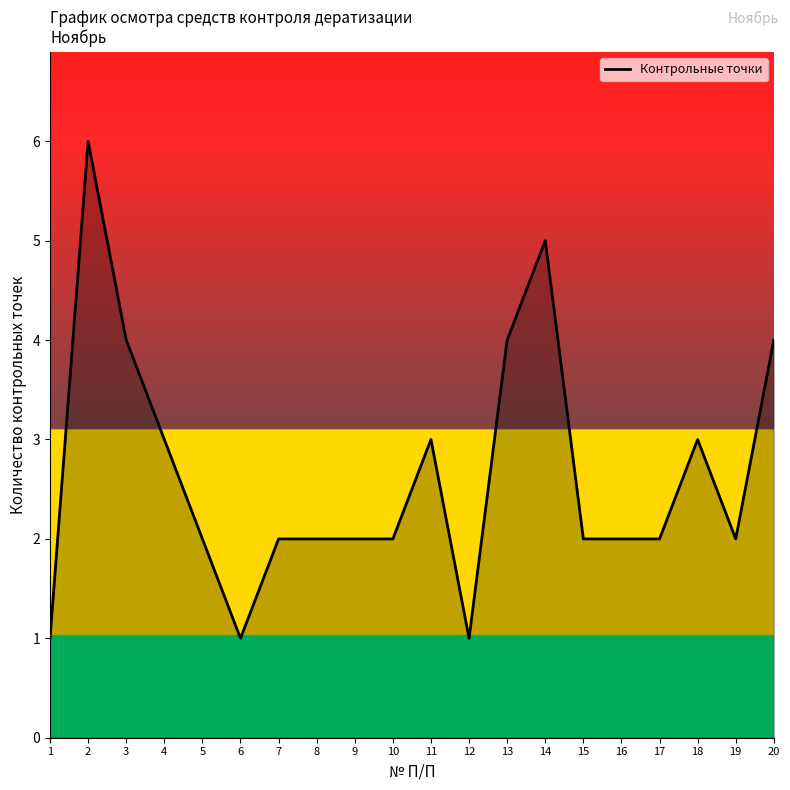

True or false: there are more than 1 points higher than both neighbors.

True